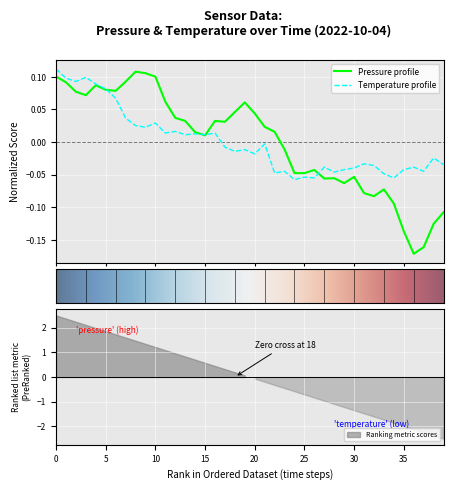

Between pressure and 17, which series saw the biggest shift?

temperature